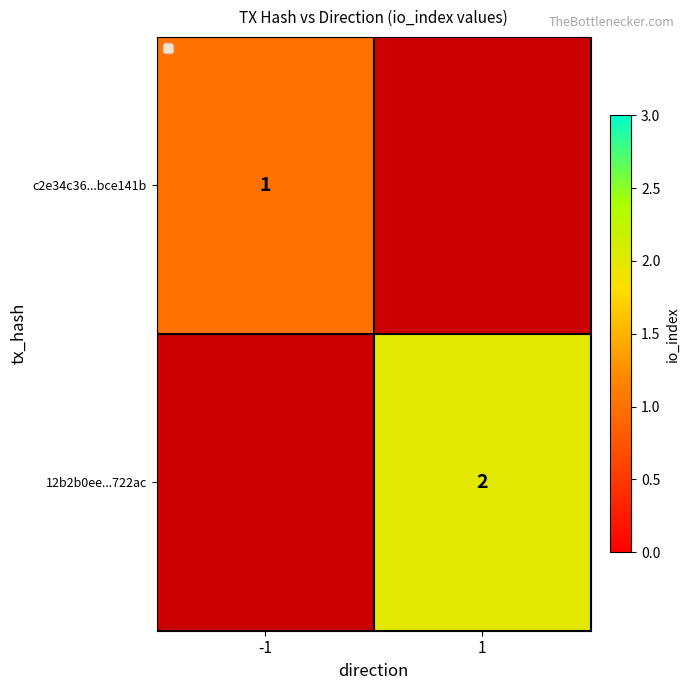

True or false: 12b2b0ee...722ac has a value of 2 at 1.

True